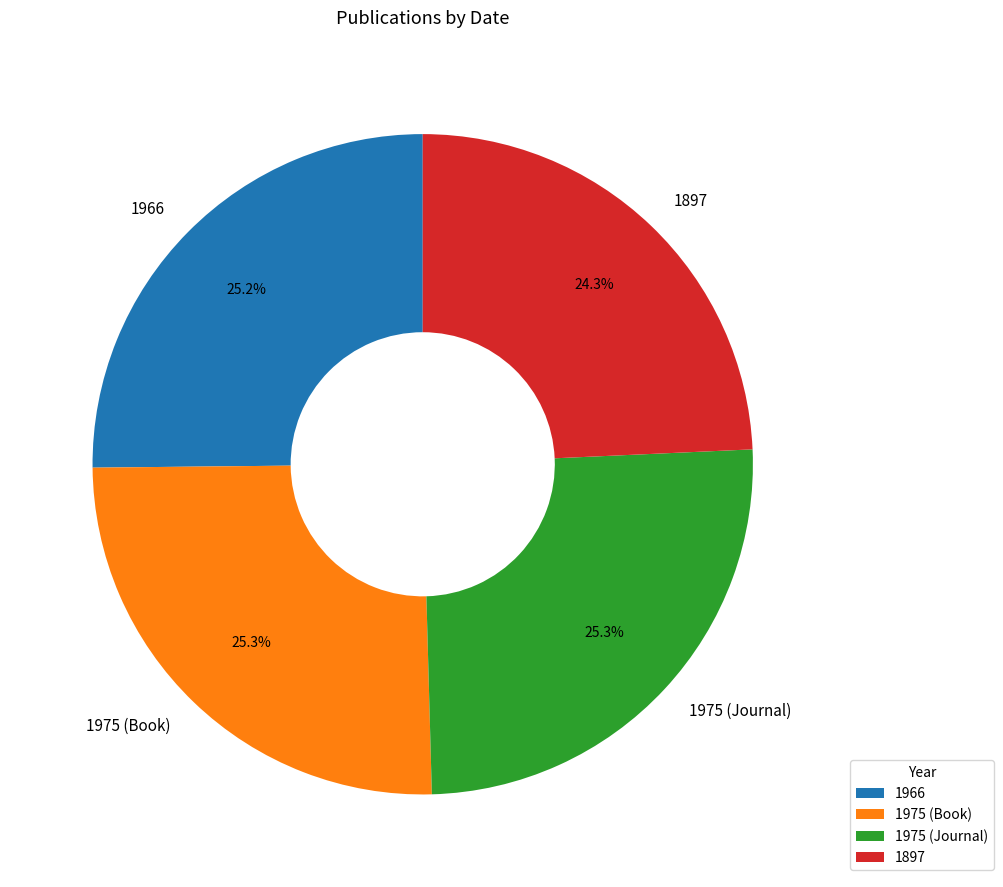

To the nearest percent, what percentage of the pie is 1966?

25%